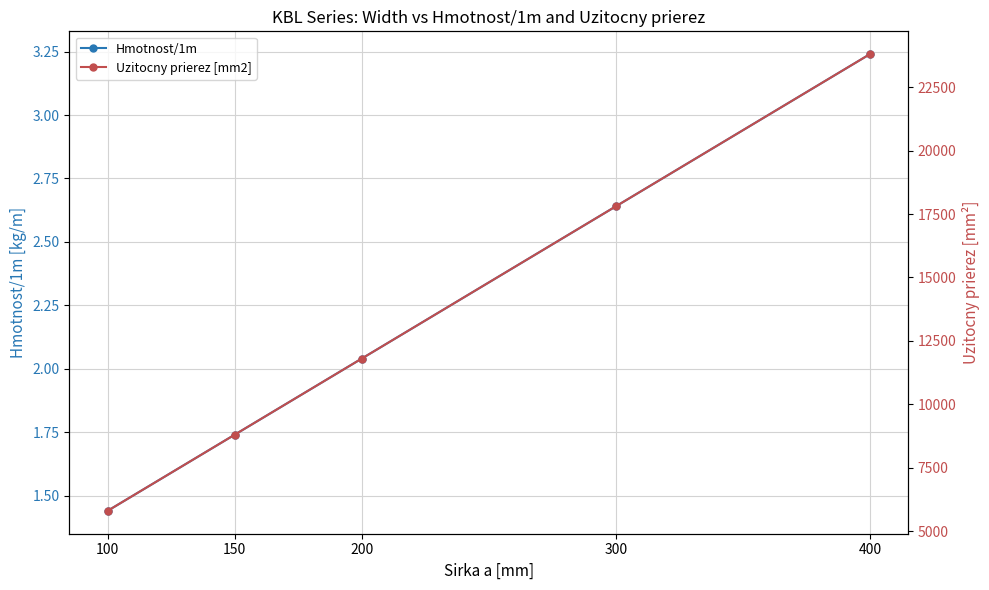

True or false: Hmotnost/1m and Uzitocny prierez [mm2] intersect in this chart.

False